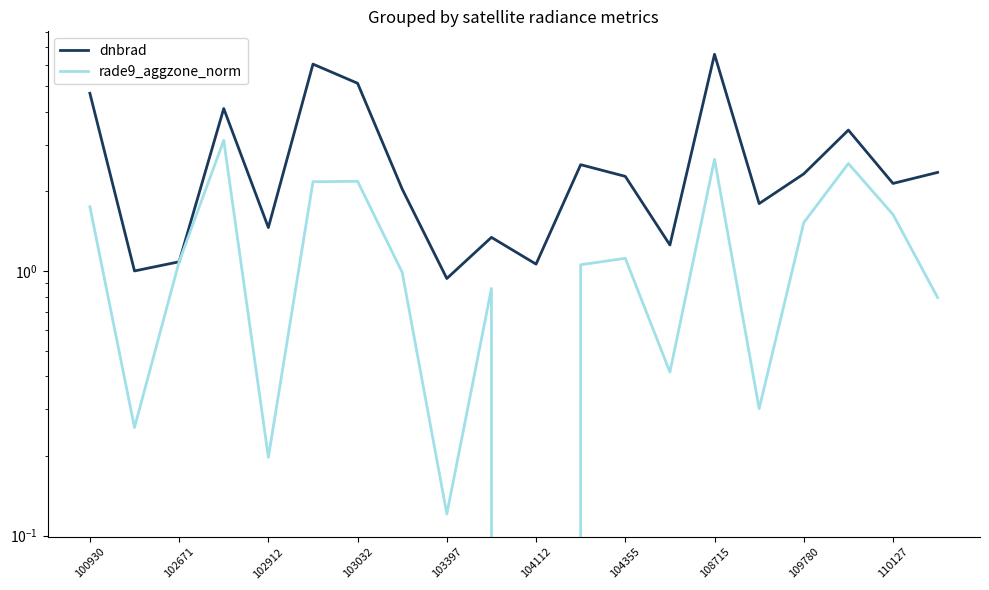

What is the approximate value of dnbrad at 110127?

2.1